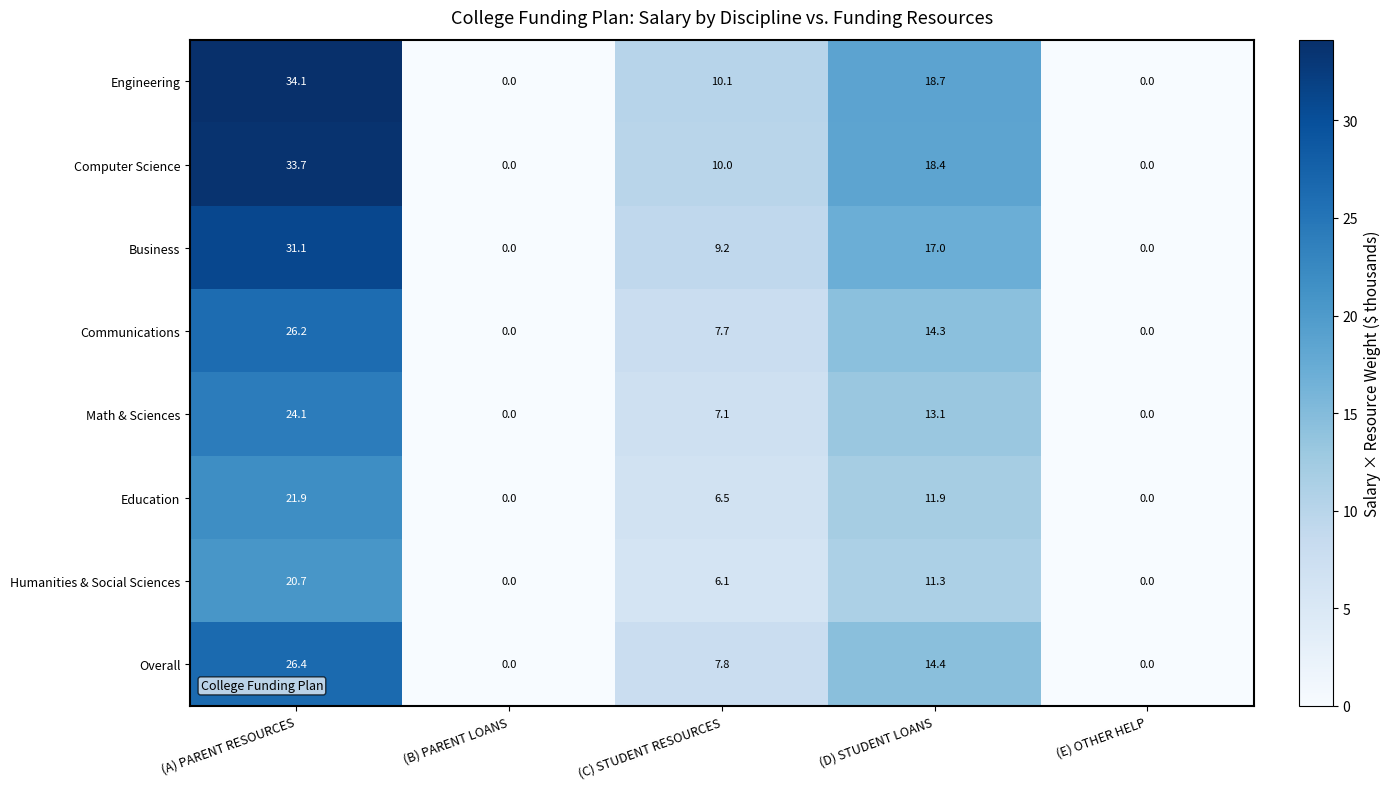

What is the difference between the Education values at (B) PARENT LOANS and (D) STUDENT LOANS?

11.9